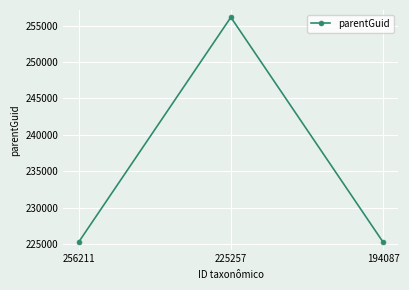

True or false: the data shows 225257 at 194087.

True